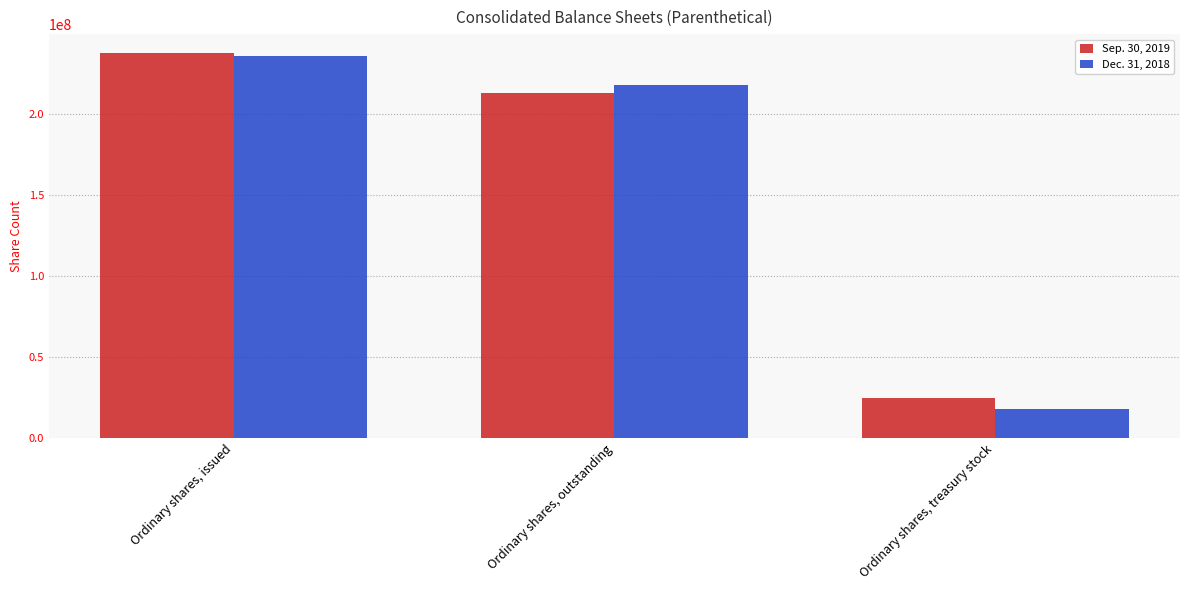

How many Sep. 30, 2019 values are between 24450859 and 237208389?

3